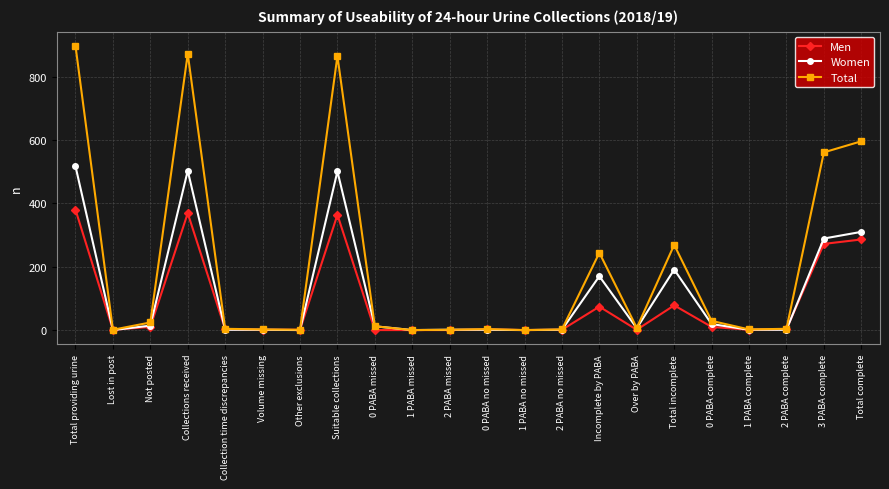

Which series changed the most between Lost in post and 3 PABA complete?

Total